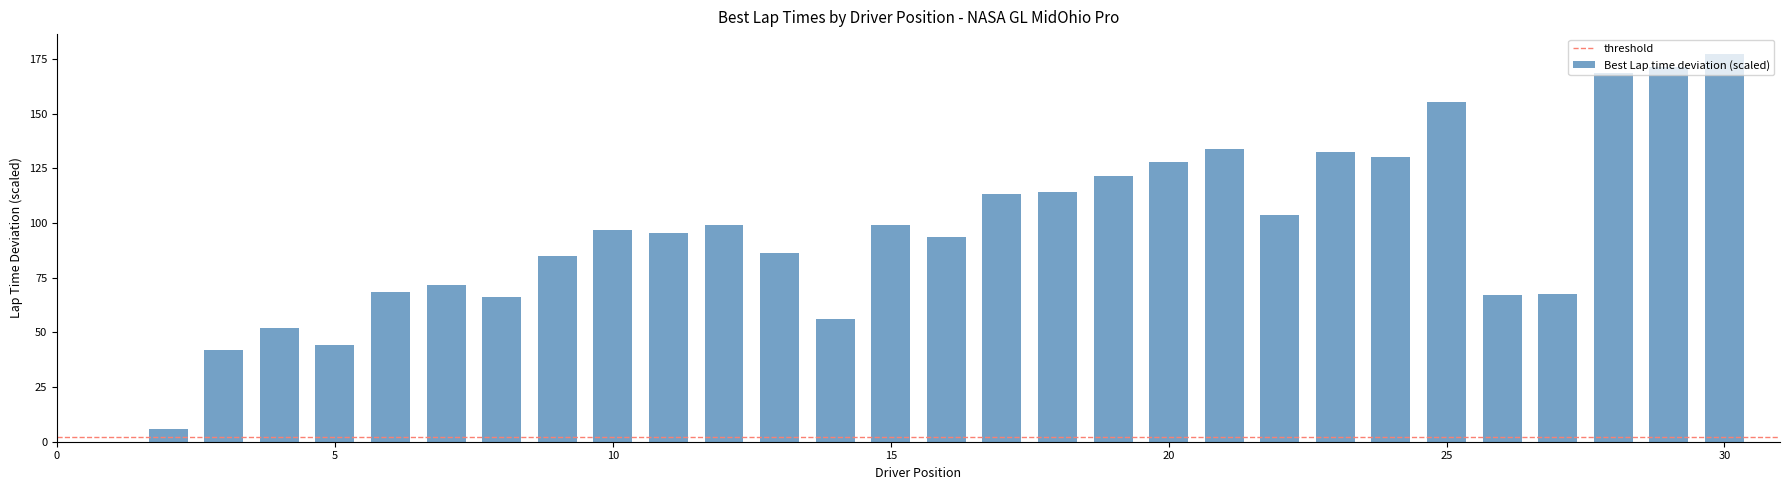

What is the greatest value displayed?

177.5